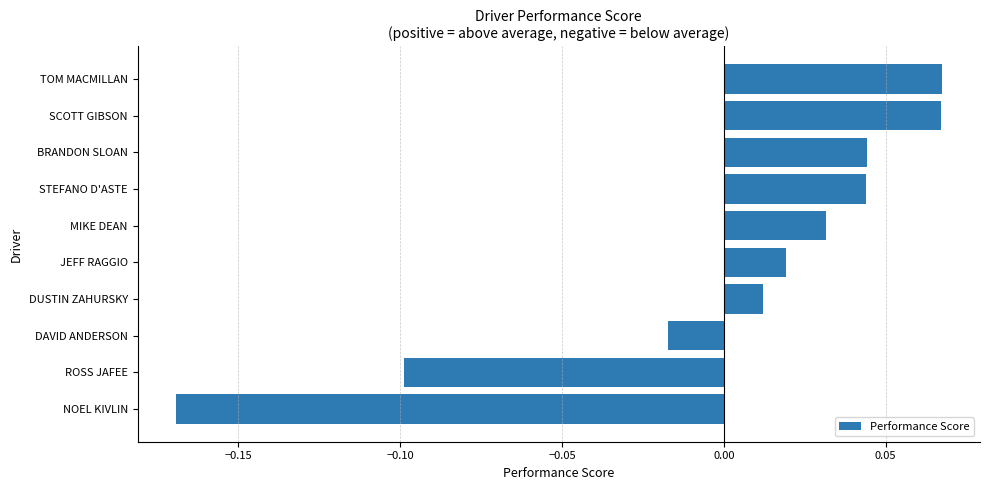

How many bars are there in total?

10